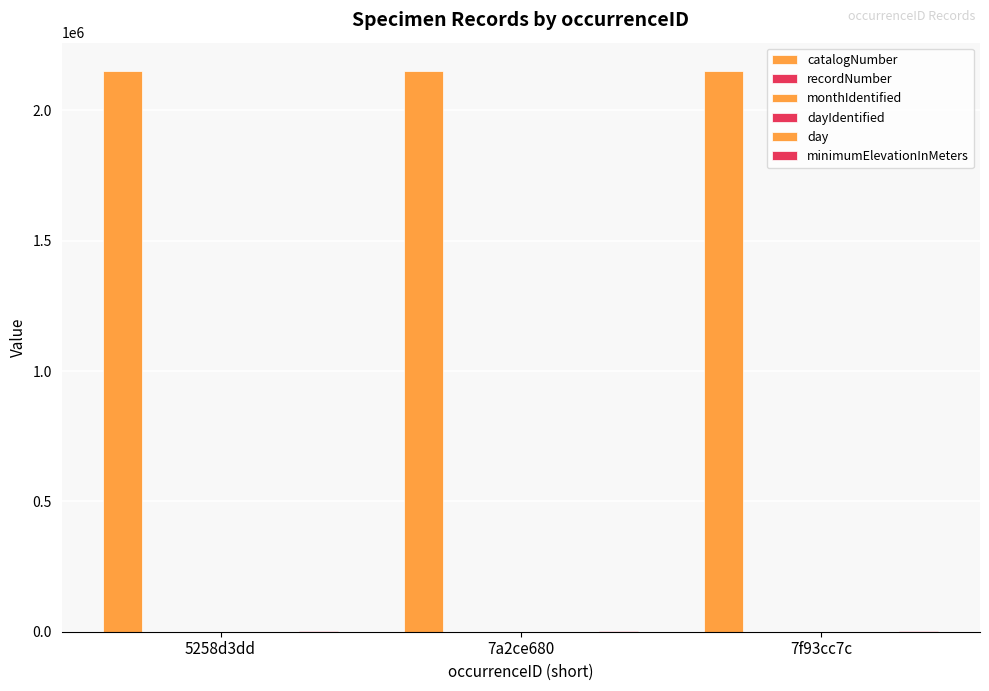

What is the sum of all dayIdentified values?

53